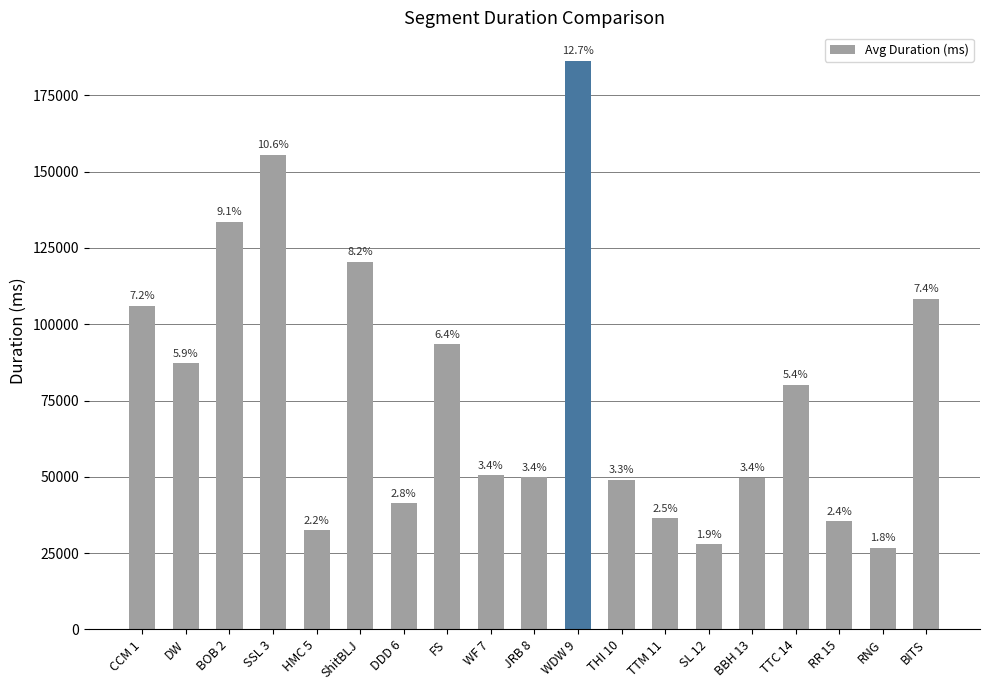

Are the bars horizontal?

No